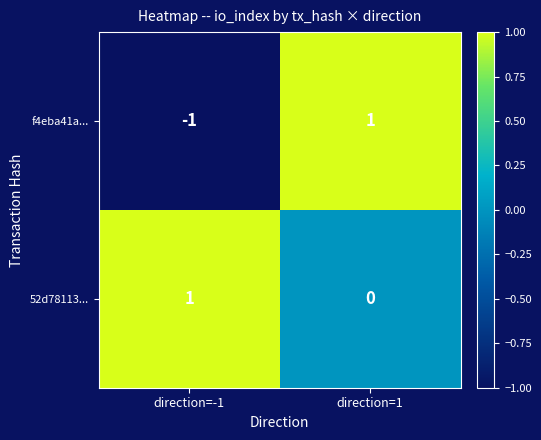

What is the minimum value shown in the chart?

-1